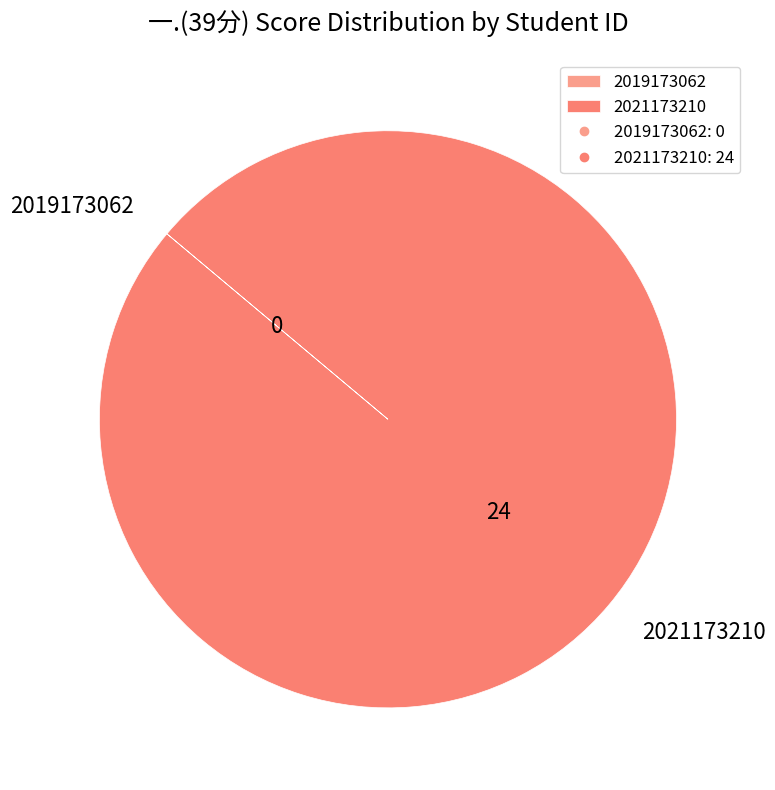

The 2021173210 slice represents 100% of the pie. True or false?

True